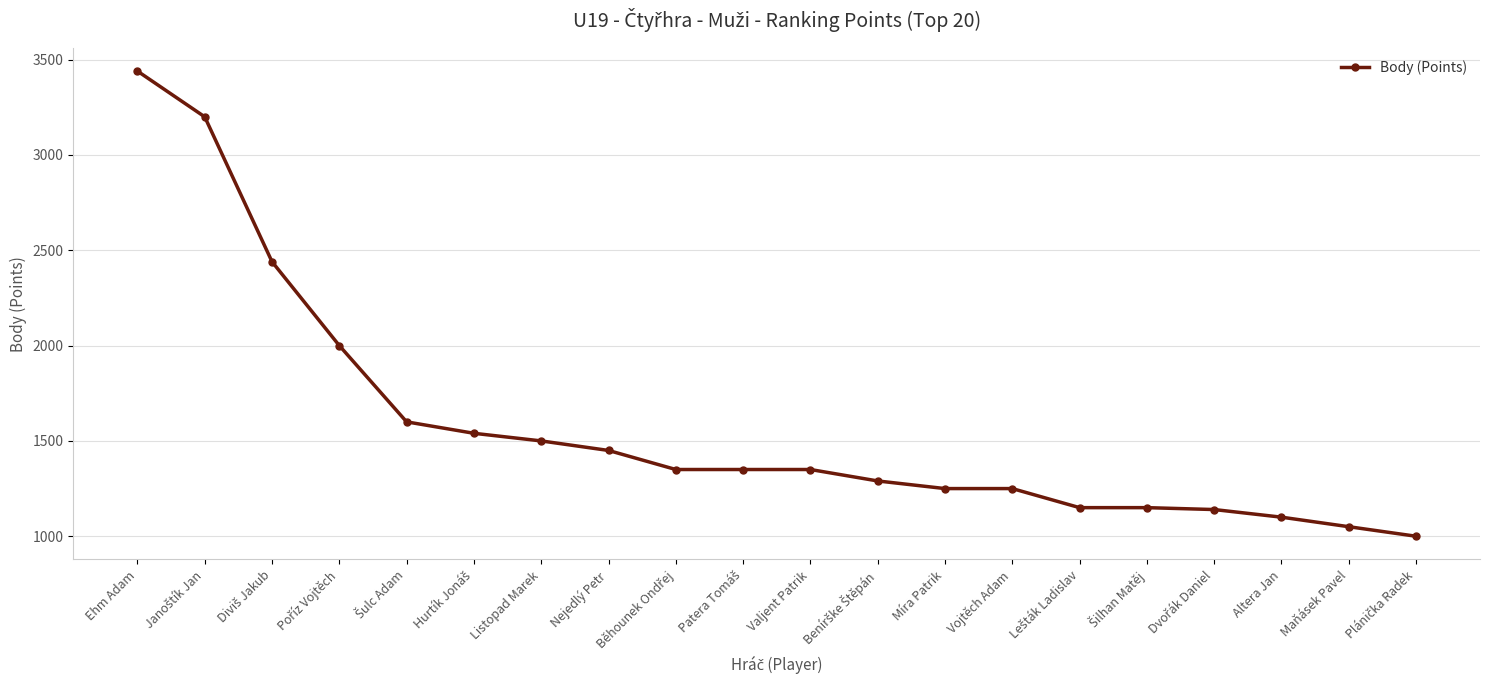

The value at Vojtěch Adam is 1250. True or false?

True